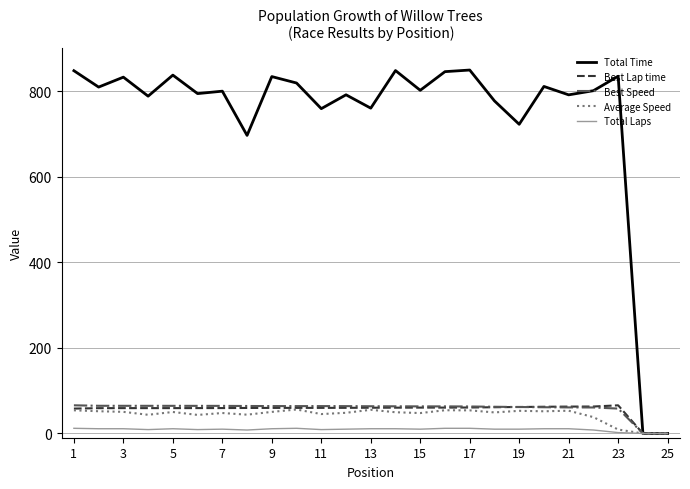

Which series has the largest range (max minus min)?

Total Time